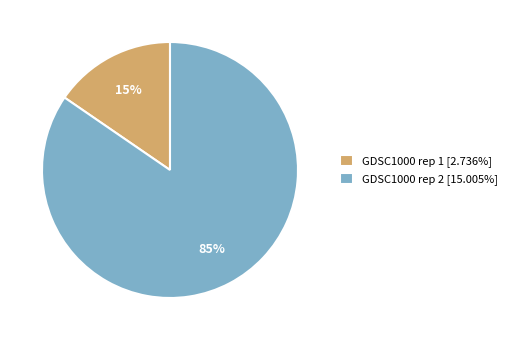

To the nearest percent, what is the combined percentage of GDSC1000 rep 1 and GDSC1000 rep 2?

100%